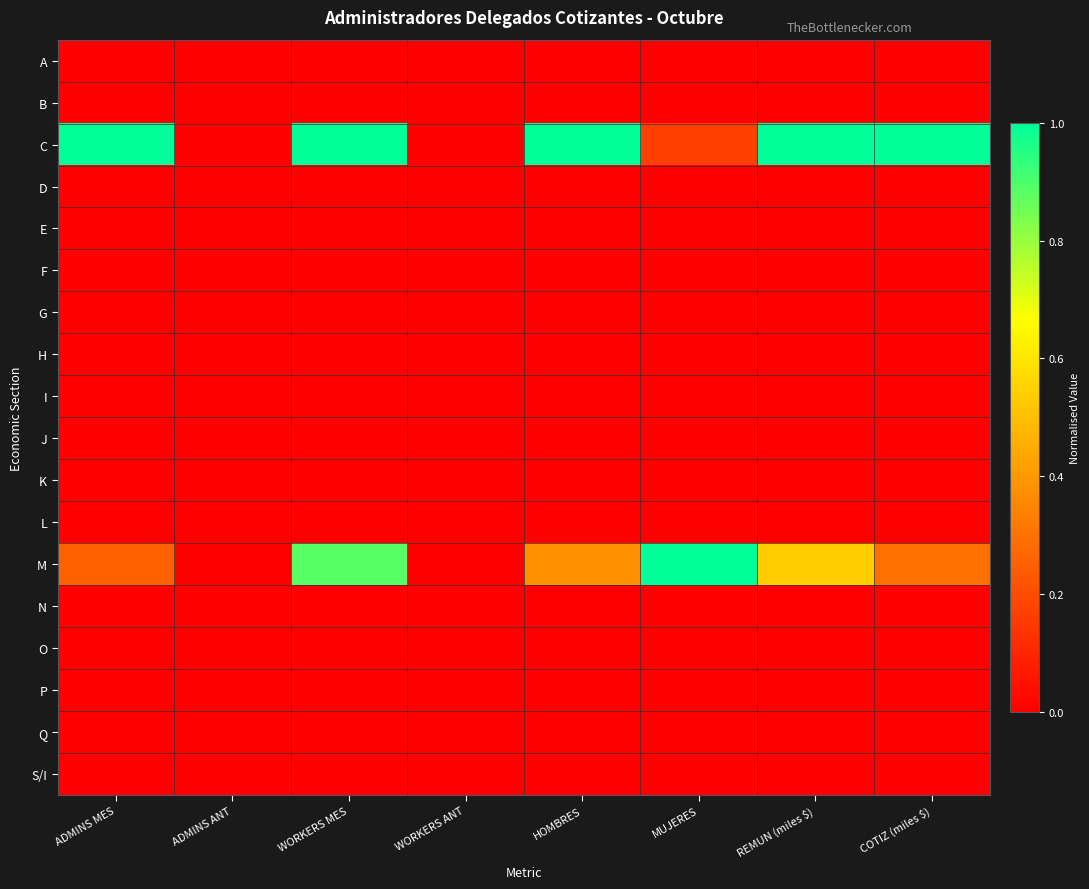

At how many categories does at least one series exceed 0?

6